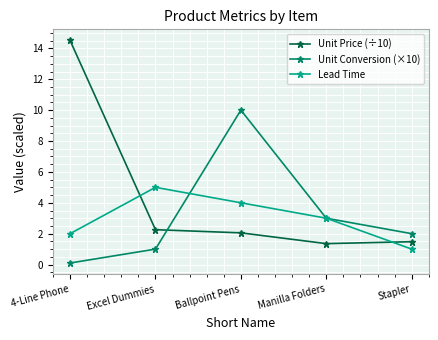

What is the difference between the highest and lowest values at 4-Line Phone?

14.4